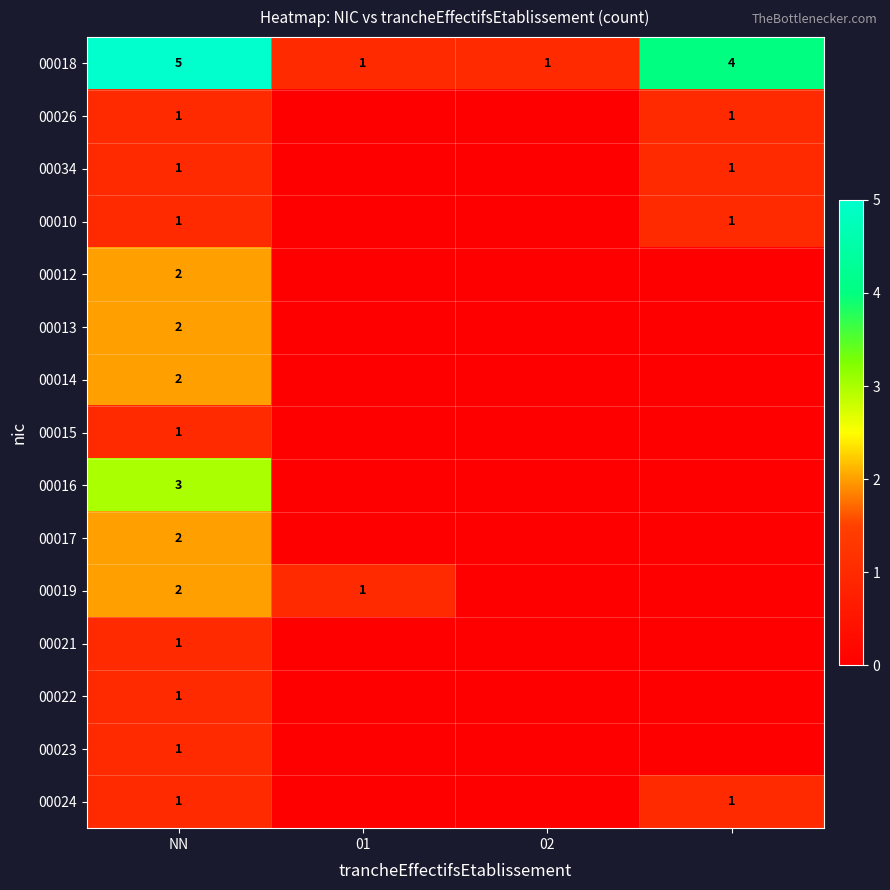

What is the total value across all series at NN?

26